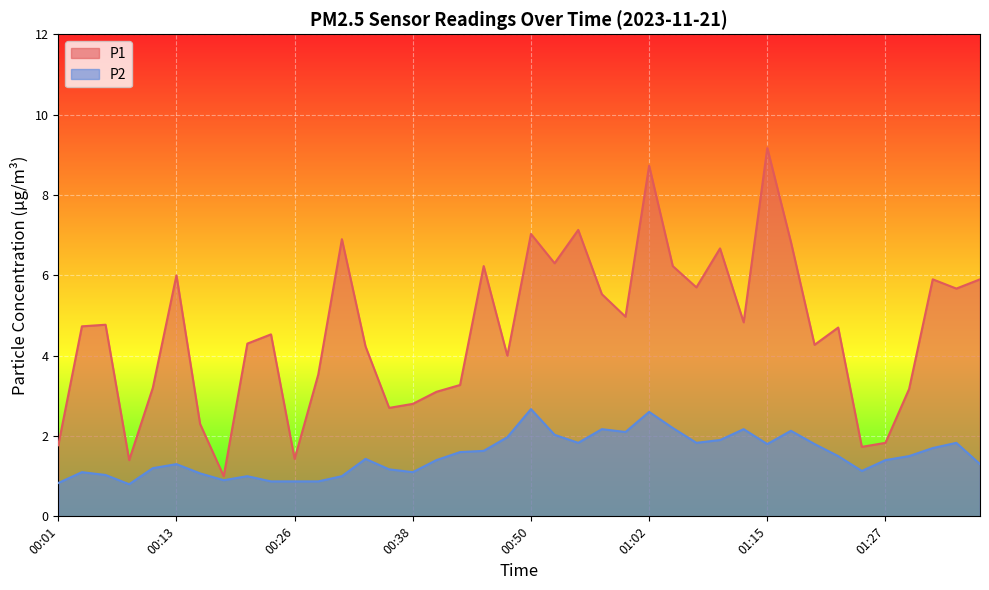

Count the number of data series in this chart.

2